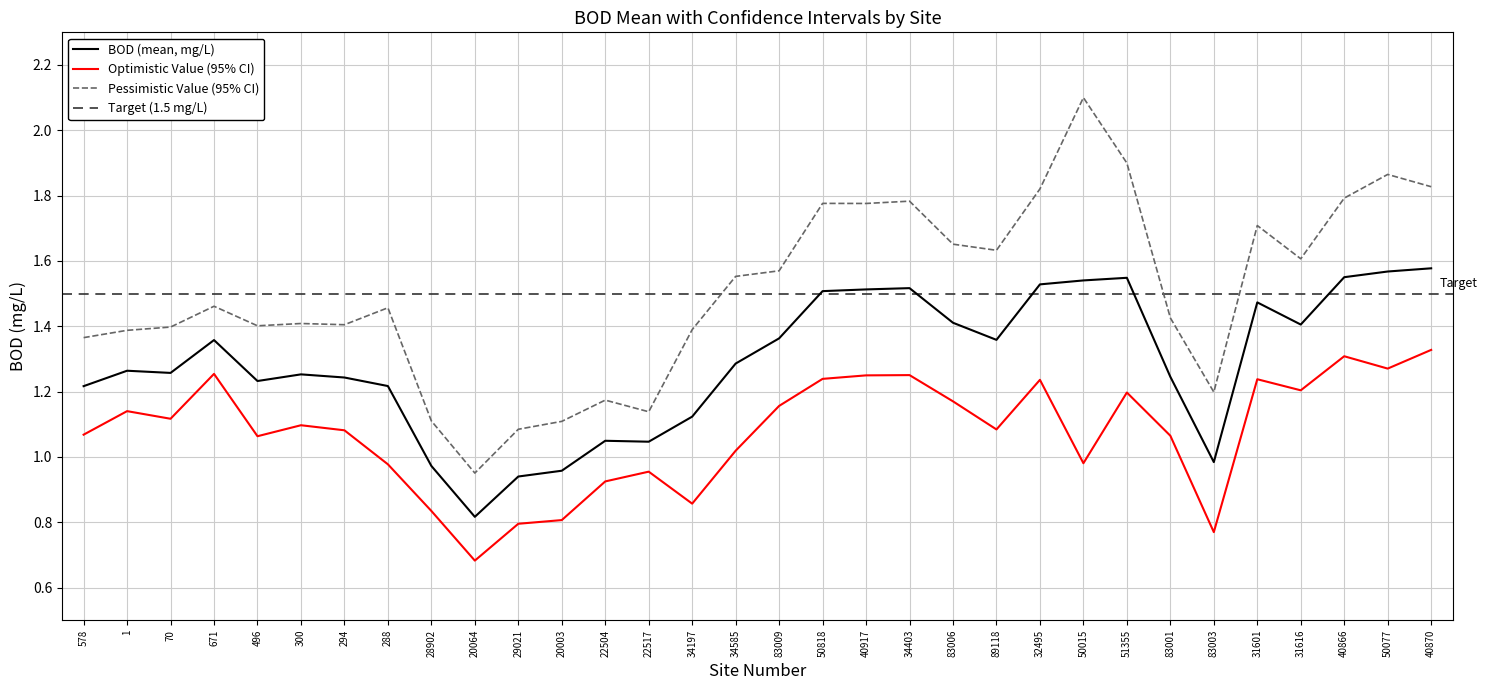

At which category does BOD (mean, mg/L) reach its first local valley?

70